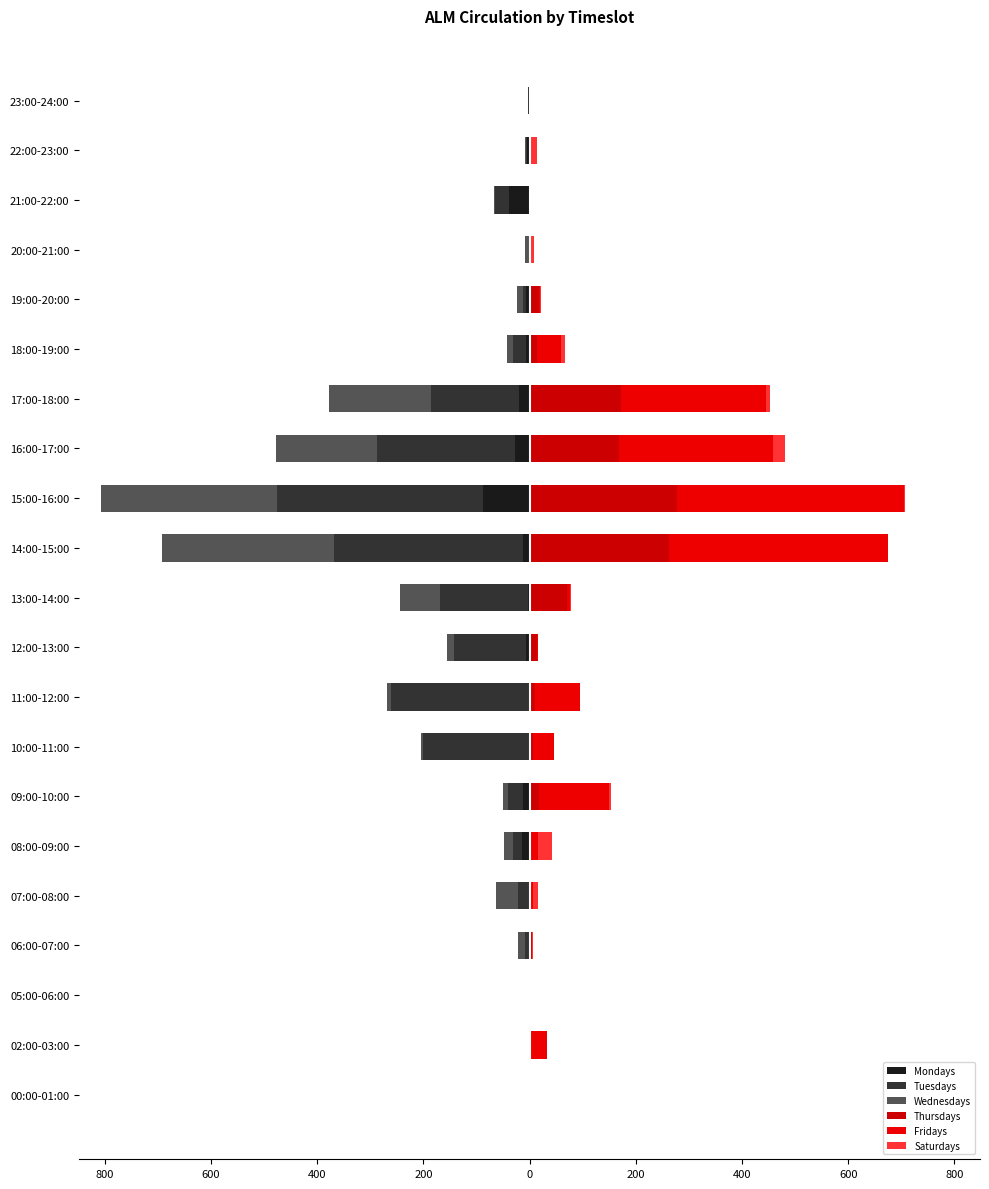

What is the sum of all Thursdays values?

1043